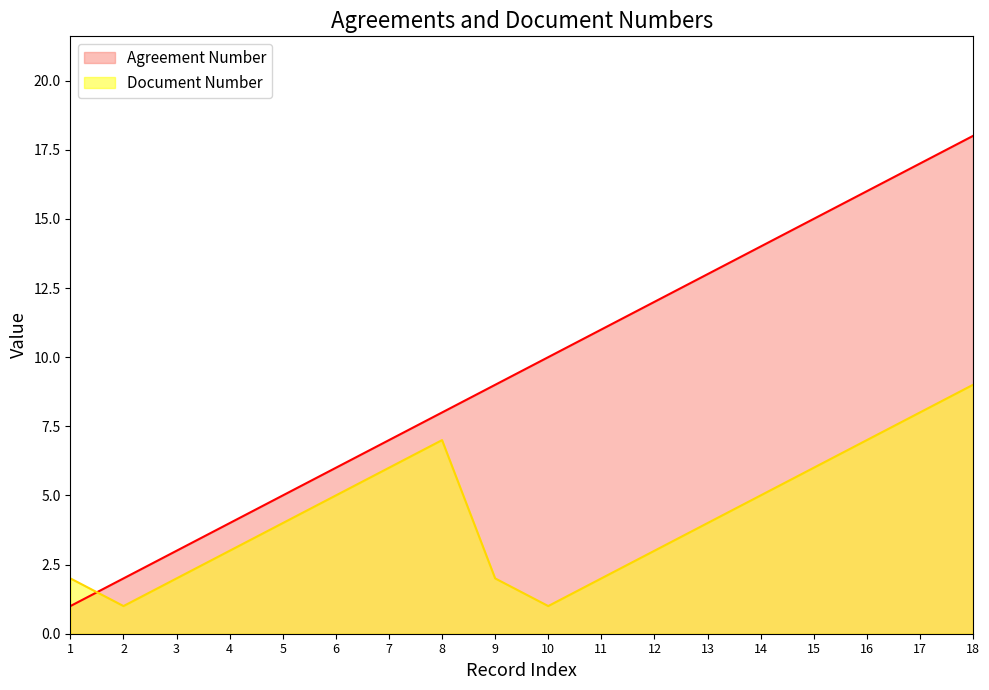

List the series in order of their overall mean, highest first.

Agreement Number, Document Number